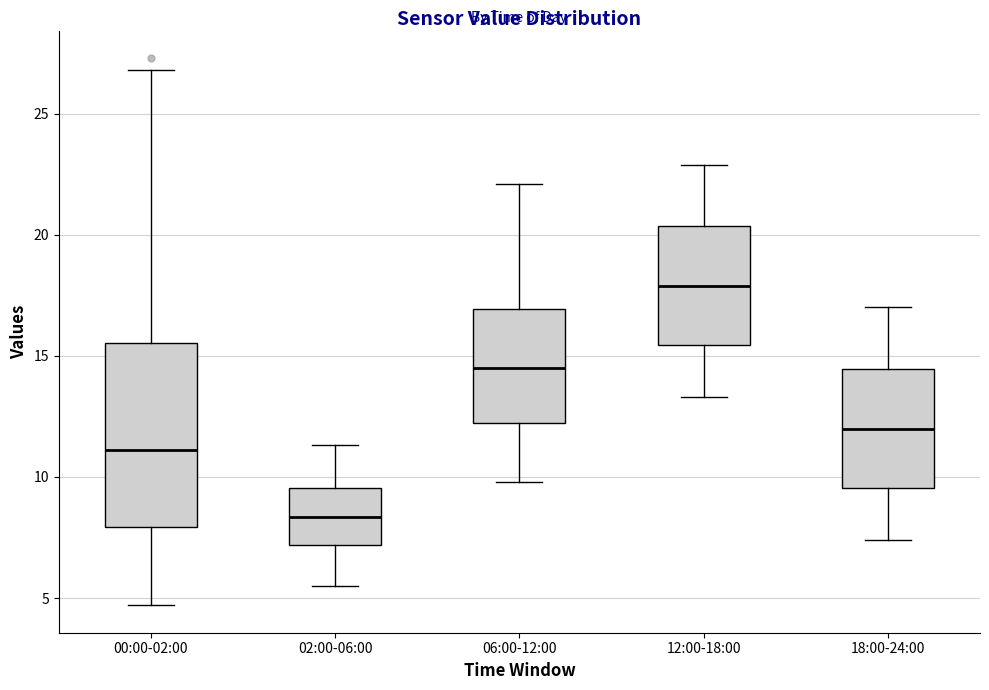

Reading left to right, transcribe this box plot: for each box, give where its median line is, the range the box spans, and where its two whiskers end, as read against the y-axis. The values are not printed on the chart, so give them approximately, as read against the axis.

00:00-02:00: median 11.0, box 8.0 to 15.5, whiskers 4.5 to 27.0
02:00-06:00: median 8.5, box 7.0 to 9.5, whiskers 5.5 to 11.5
06:00-12:00: median 14.5, box 12.0 to 17.0, whiskers 10.0 to 22.0
12:00-18:00: median 18.0, box 15.5 to 20.5, whiskers 13.5 to 23.0
18:00-24:00: median 12.0, box 9.5 to 14.5, whiskers 7.5 to 17.0